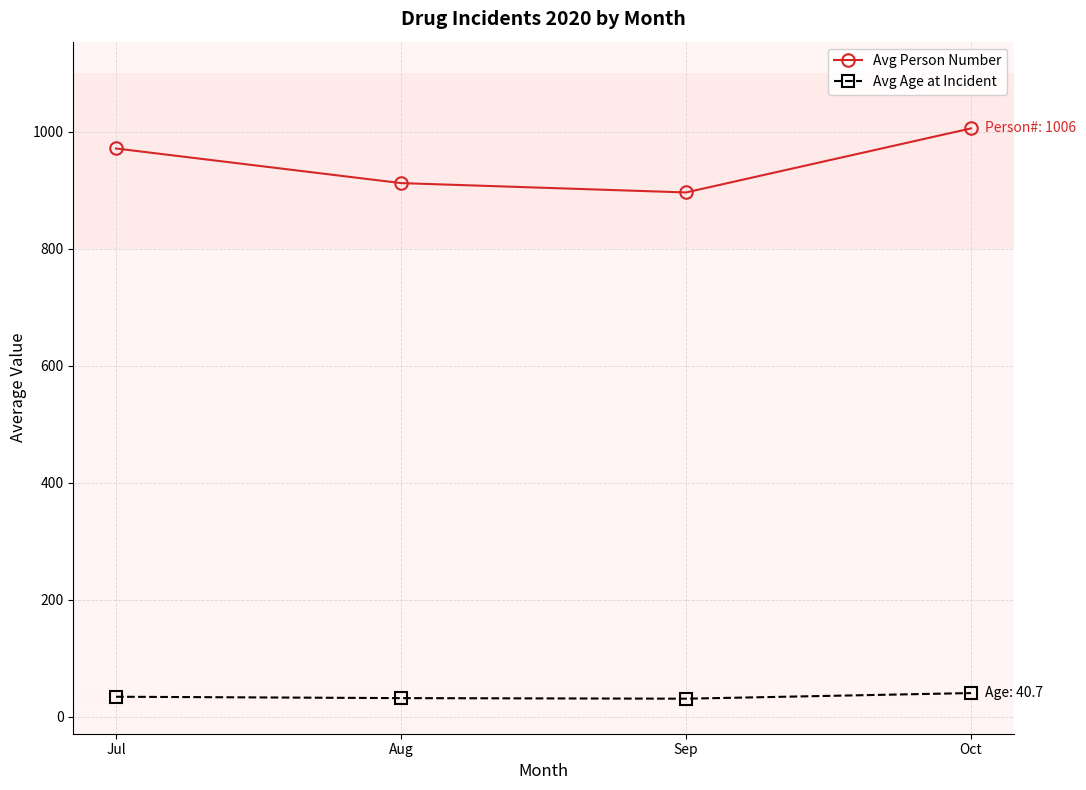

Rank the series at Aug from lowest to highest value.

Avg Age at Incident, Avg Person Number